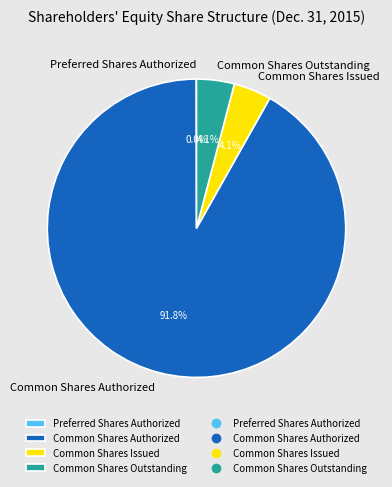

Combined, do Common Shares Issued and Common Shares Outstanding account for over 50%?

No